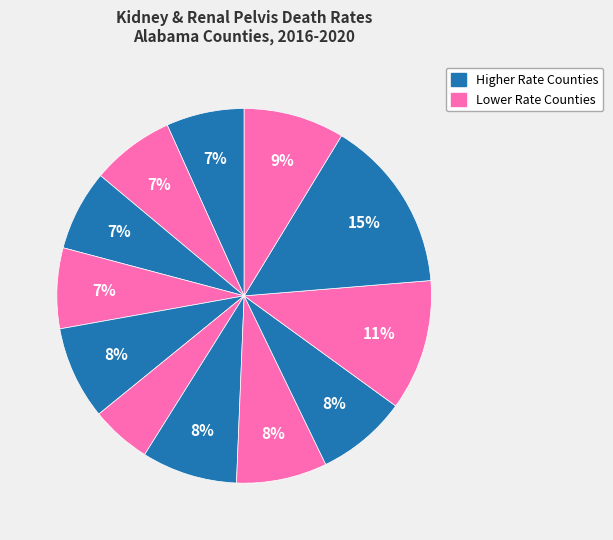

How many segments does this pie chart have?

12